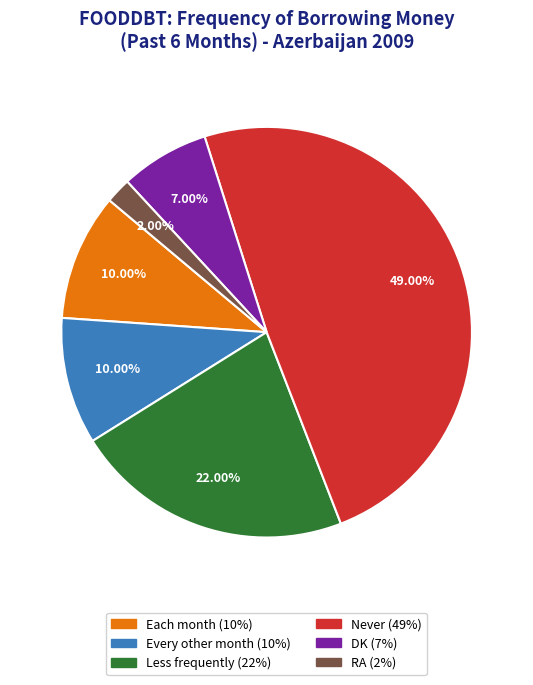

Which slice is the largest?

Never